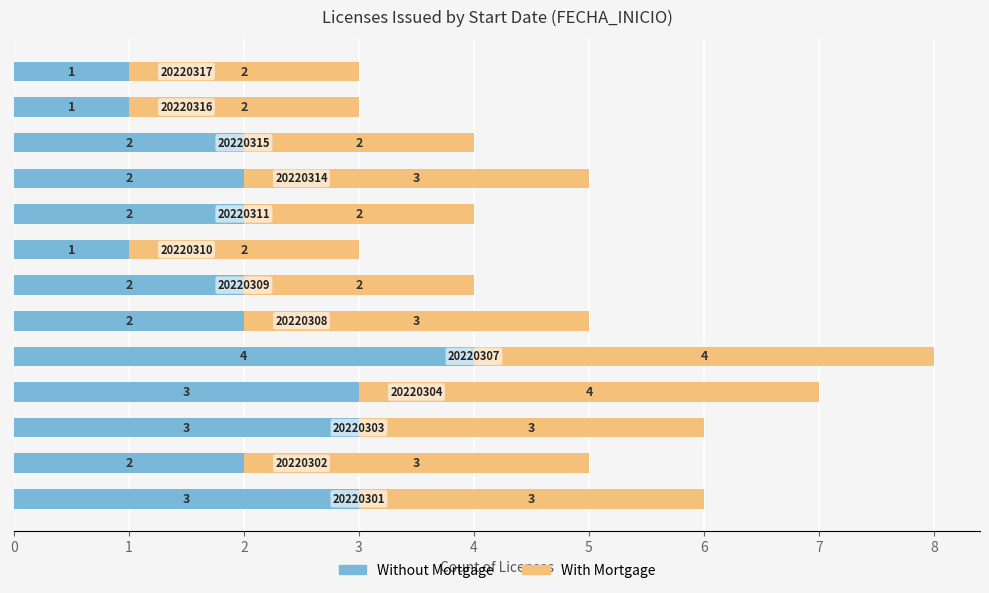

What is the maximum value for Without Mortgage?

4